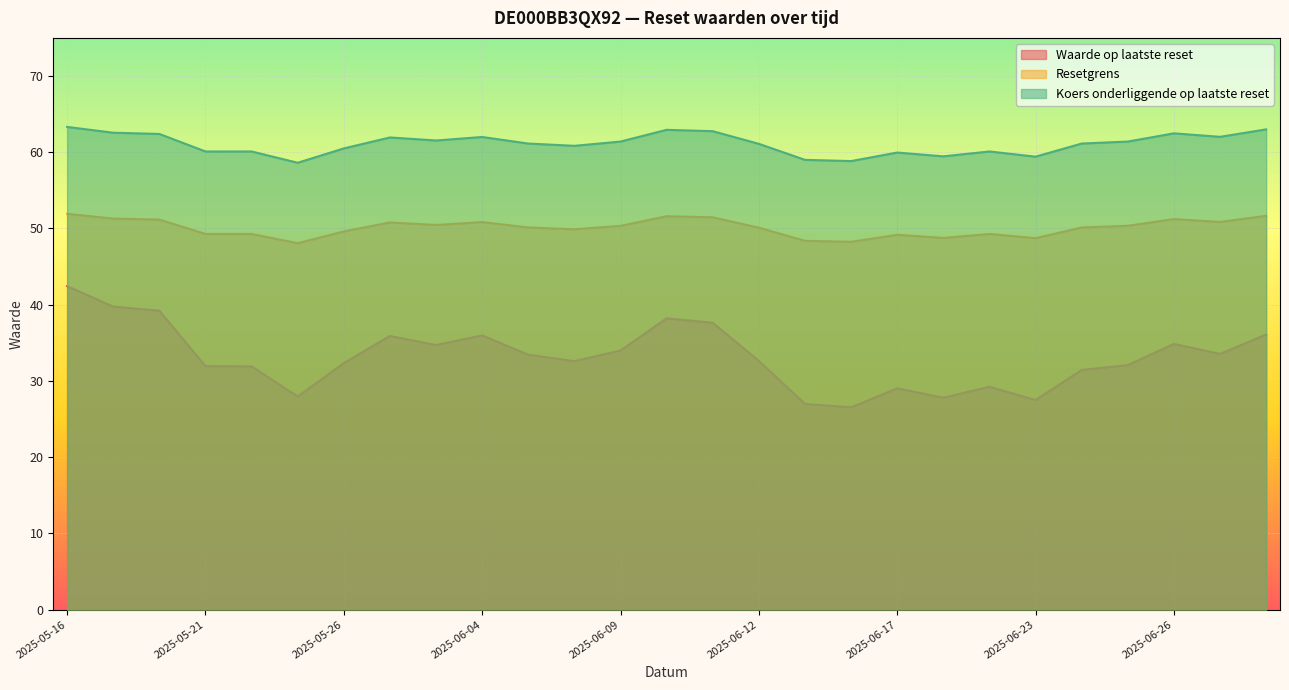

Reading left to right, what are all the values shown in this chart?

Waarde op laatste reset: 42.4	39.8	39.2	31.9	31.9	27.9	32.3	35.9	34.7	36.0	33.4	32.6	34.0	38.2	37.6	32.6	27.0	26.5	29.0	27.8	29.2	27.5	31.4	32.1	34.9	33.5	36.1
Resetgrens: 51.9	51.3	51.2	49.3	49.3	48.1	49.6	50.8	50.5	50.8	50.1	49.9	50.3	51.6	51.5	50.1	48.4	48.2	49.2	48.8	49.3	48.7	50.1	50.3	51.2	50.9	51.7
Koers onderliggende op laatste reset: 63.3	62.6	62.4	60.1	60.1	58.6	60.5	61.9	61.5	62.0	61.1	60.8	61.4	62.9	62.8	61.1	59.0	58.8	60.0	59.5	60.1	59.4	61.1	61.4	62.5	62.0	63.0